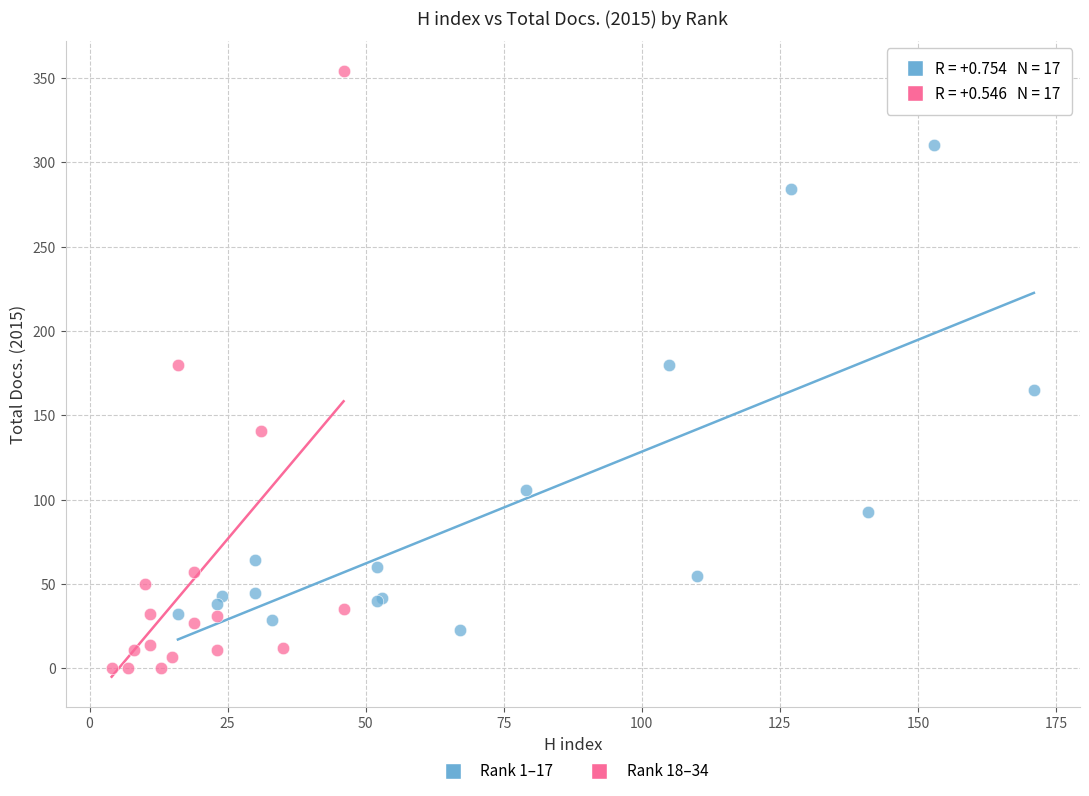

Which series has the widest spread of Y values?

Rank 18–34